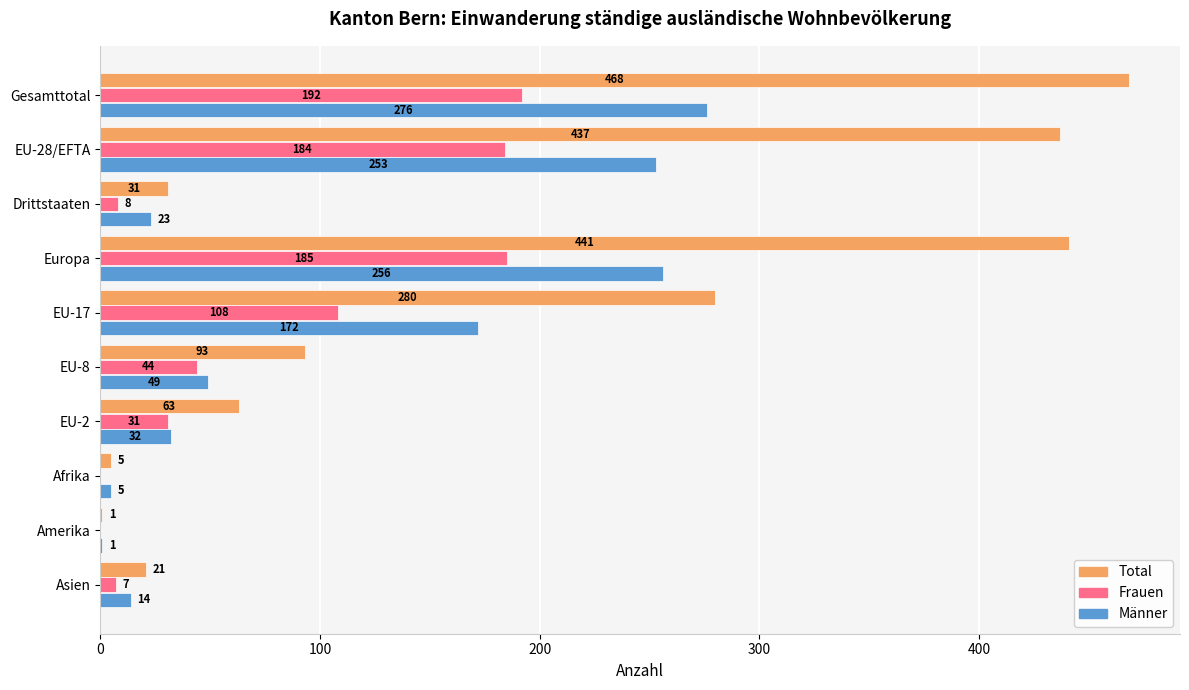

How many series are shown in this chart?

3